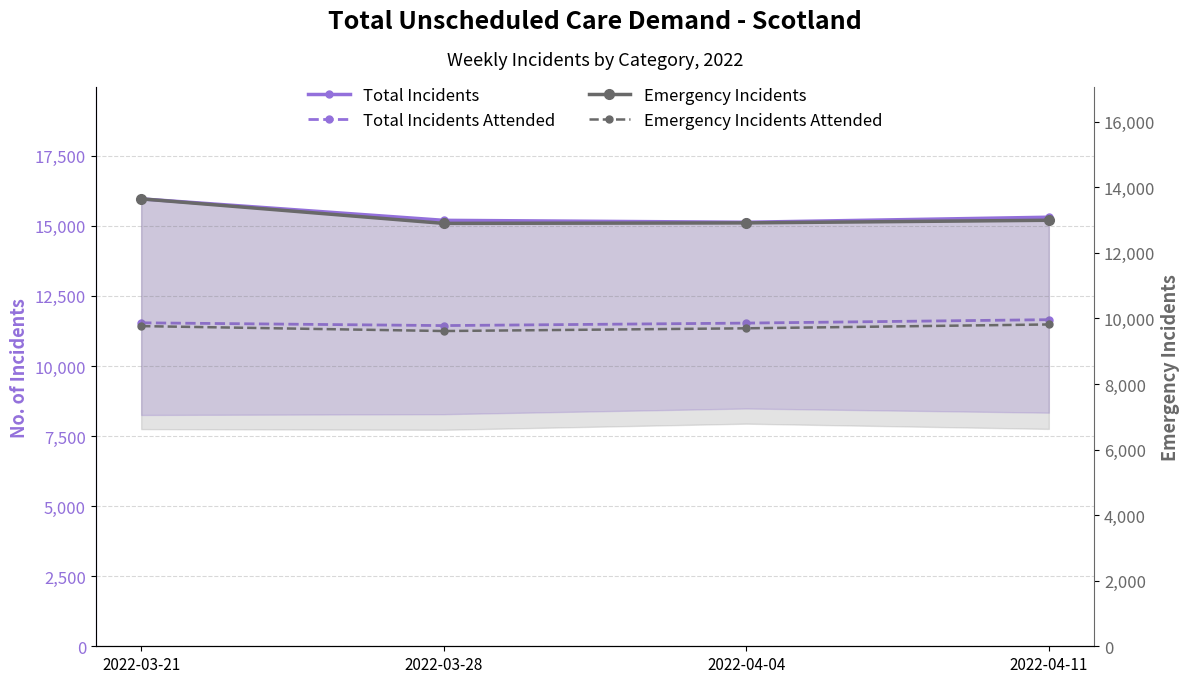

Reading left to right, extract all data points from this chart.

Total Incidents: 15961	15195	15126	15306
Total Incidents Attended: 11539	11440	11529	11651
Emergency Incidents: 13646	12898	12913	12993
Emergency Incidents Attended: 9765	9615	9698	9815